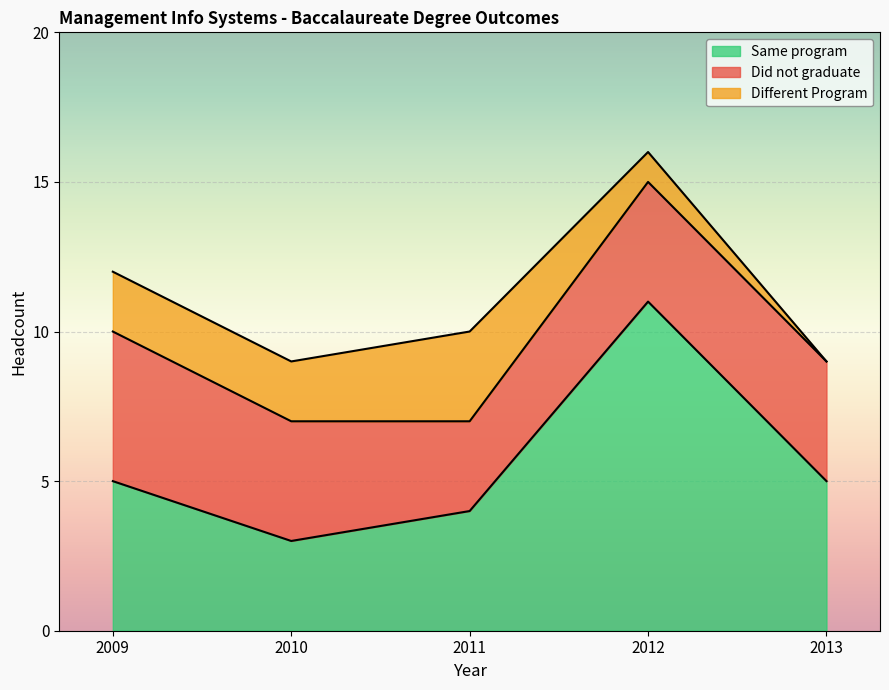

What is the sum of all Did not graduate values?

20